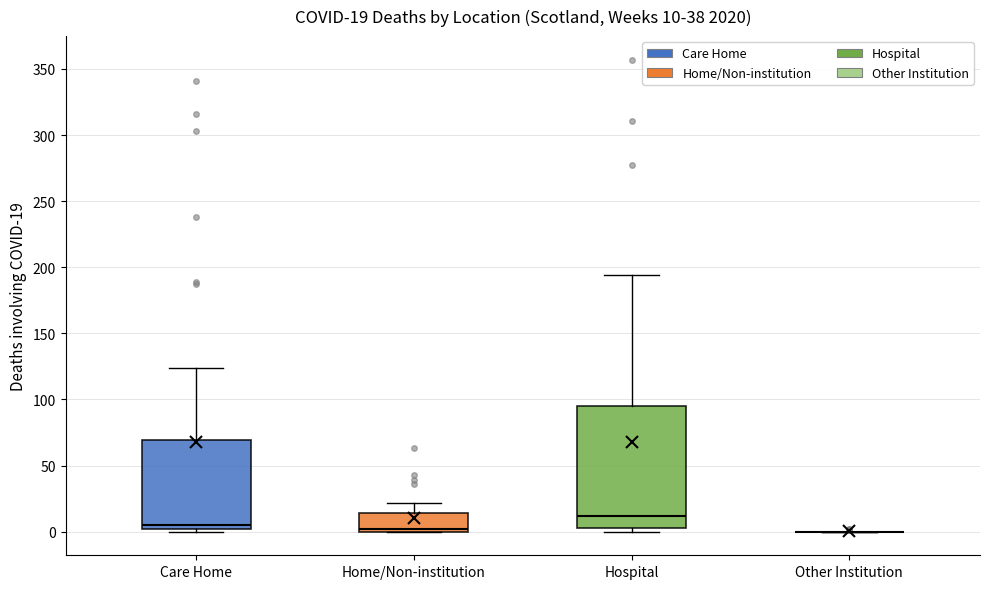

Comparing the boxes themselves (not the whiskers), which one is the tallest?

Hospital